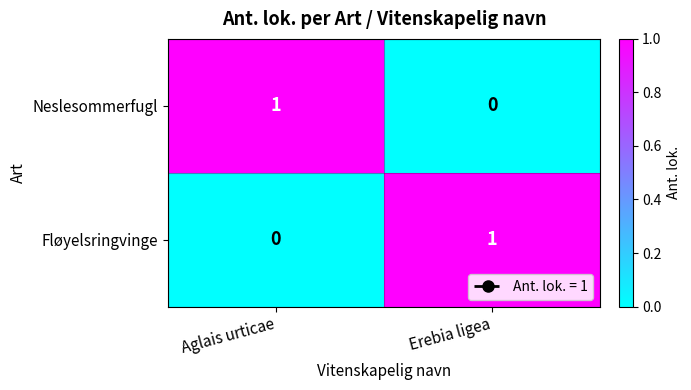

Count the number of categories in the chart.

2